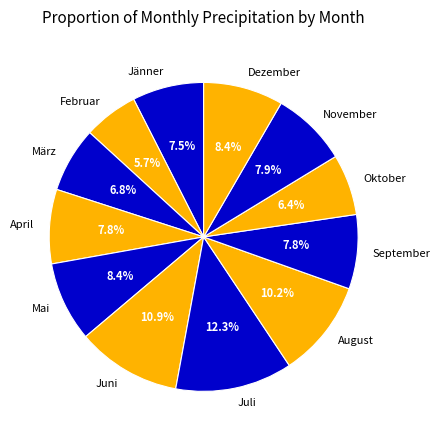

Is there any slice that represents more than half of the pie?

No